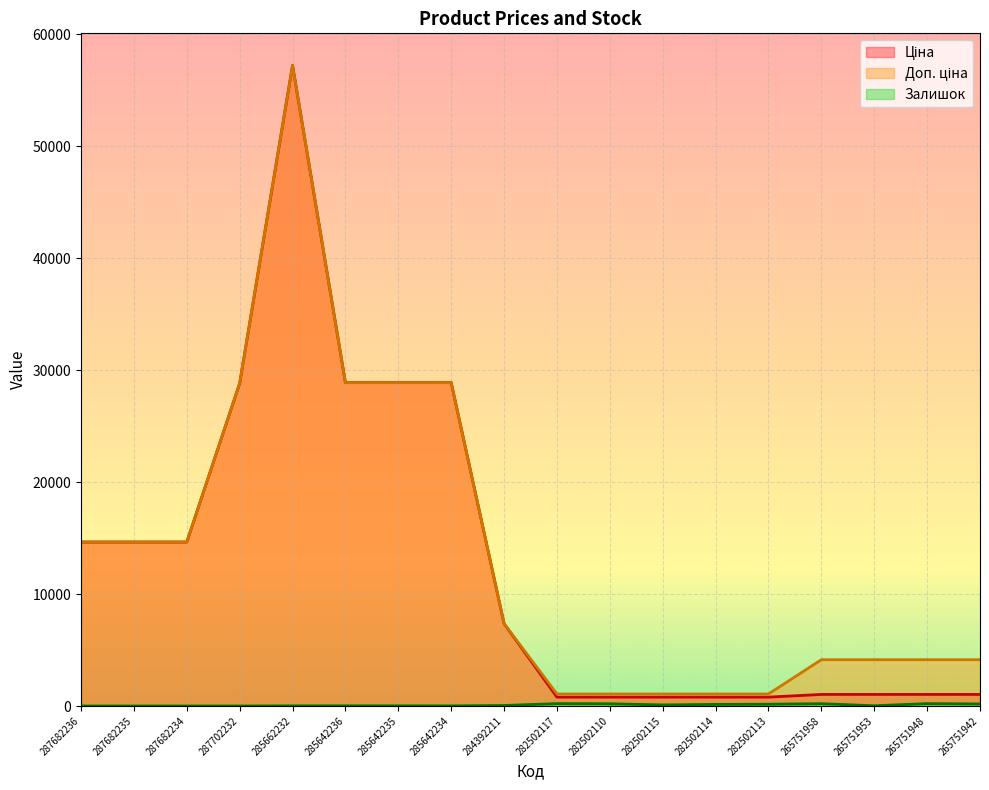

What is the highest value of the Ціна series?

57235.5